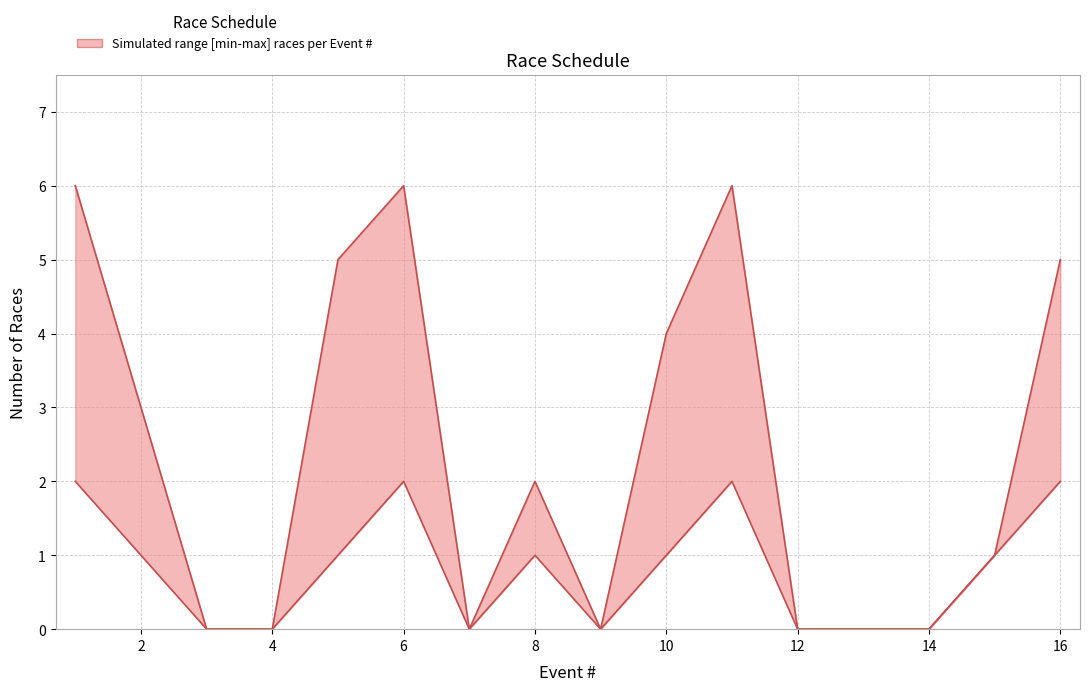

The Races per Event (lower) series shows 0 at 3. True or false?

True